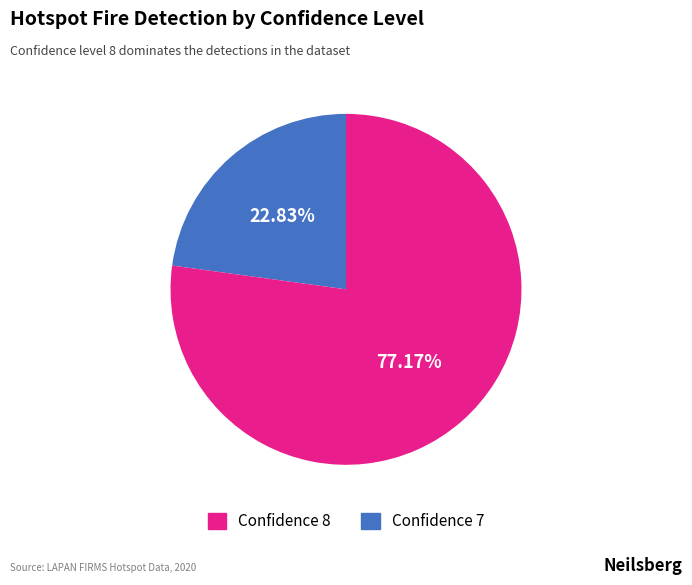

Is there a majority slice in this chart?

Yes